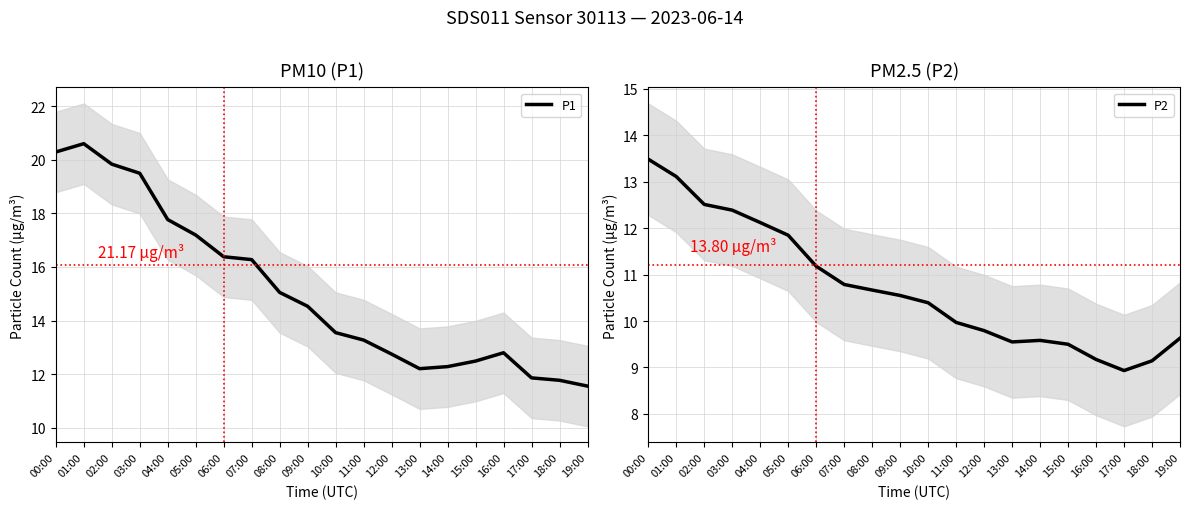

What is the difference between the second highest and minimum values in the P2 series?

4.2